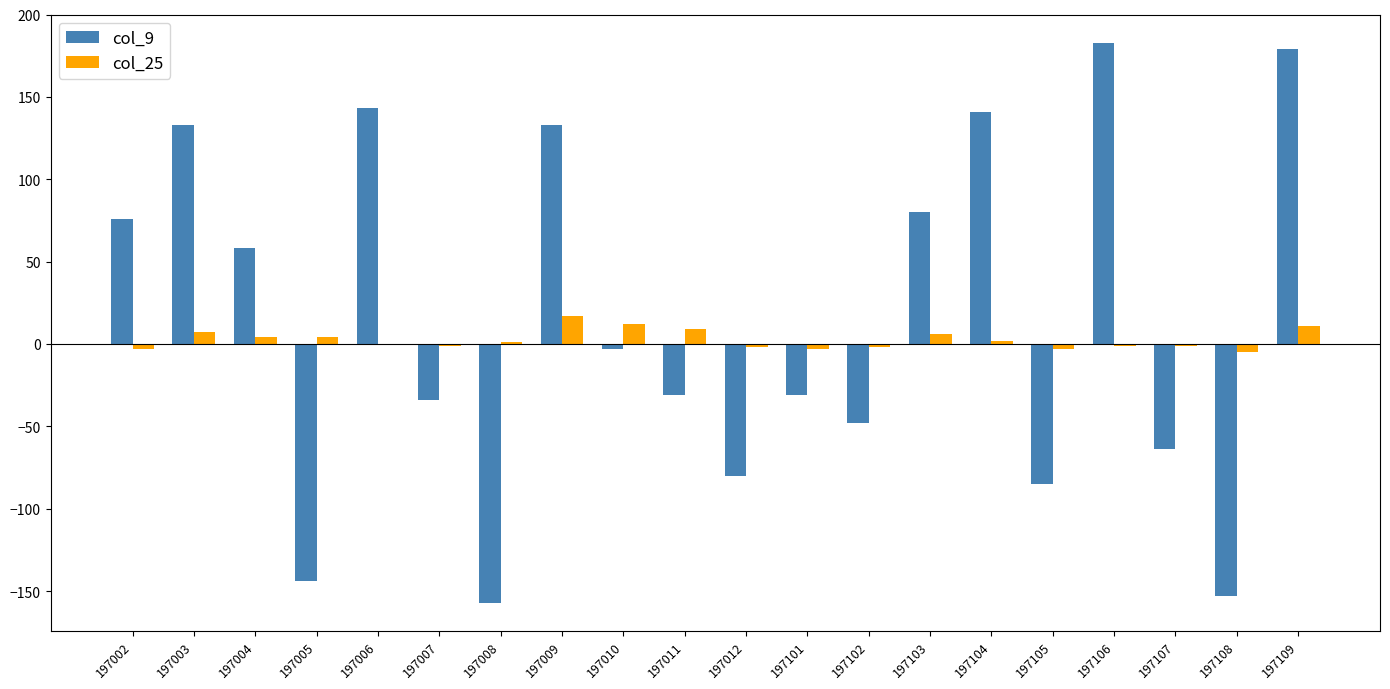

How many values in the col_9 series exceed -3?

9